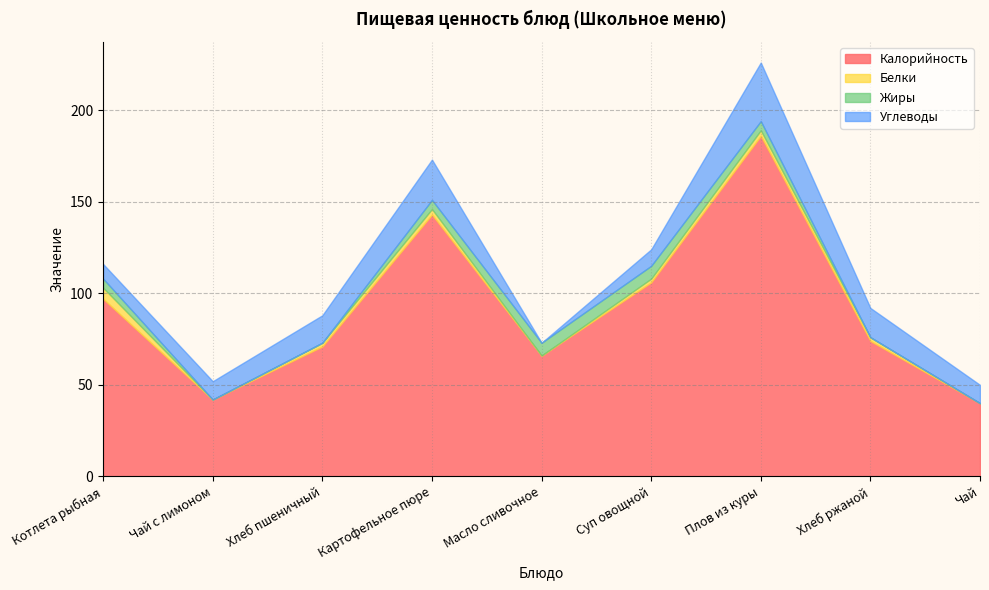

Does the chart have visible grid lines?

Yes